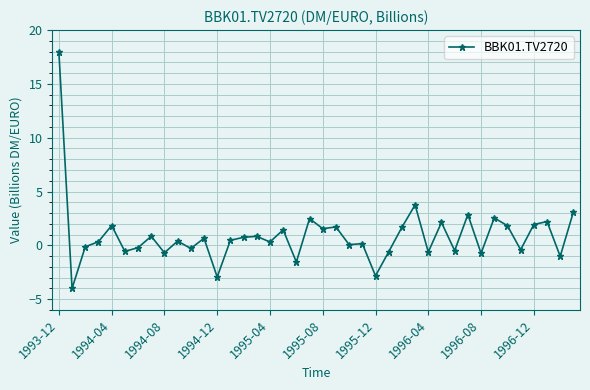

What is the sum of all values?

36.7